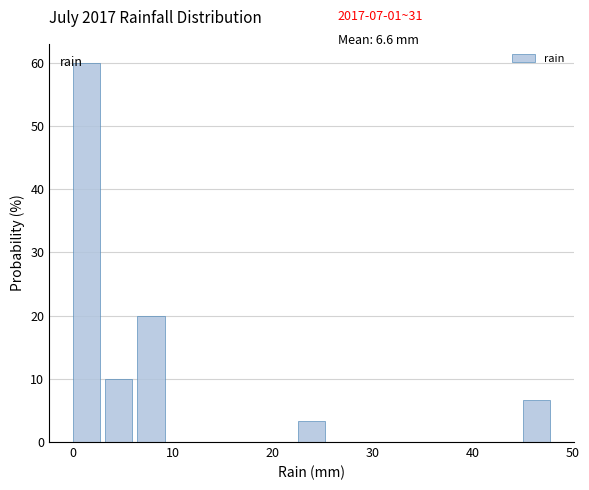

Around what value on the x-axis is the tallest bar? Give the approximate position of its centre, as read against the axis.

1